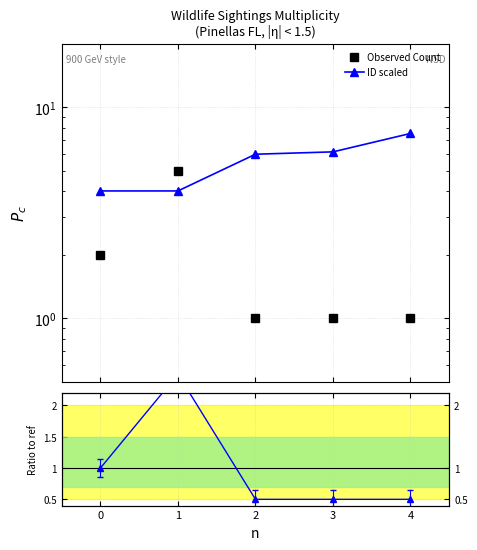

What is the difference between the maximum and second lowest values in the ID scaled series?

3.5